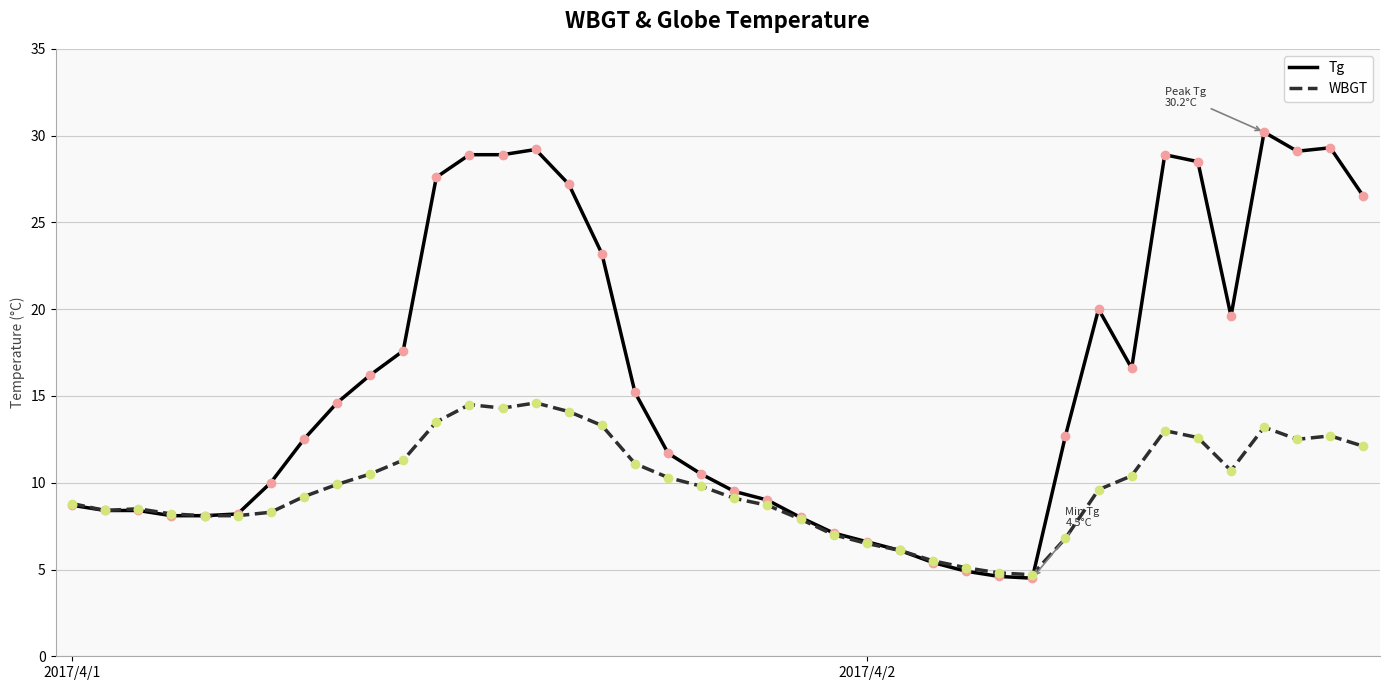

List the series in order of their peak value, highest first.

Tg, WBGT